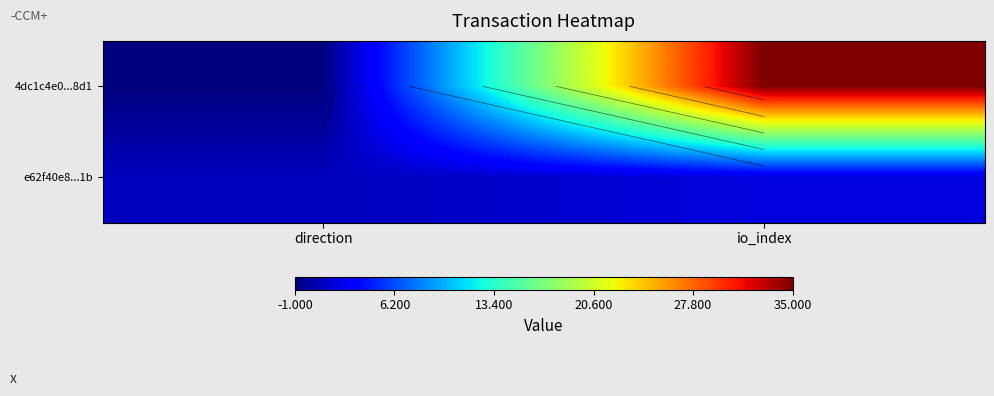

List the labels in order of e62f40e8...1b value, smallest first.

direction, io_index